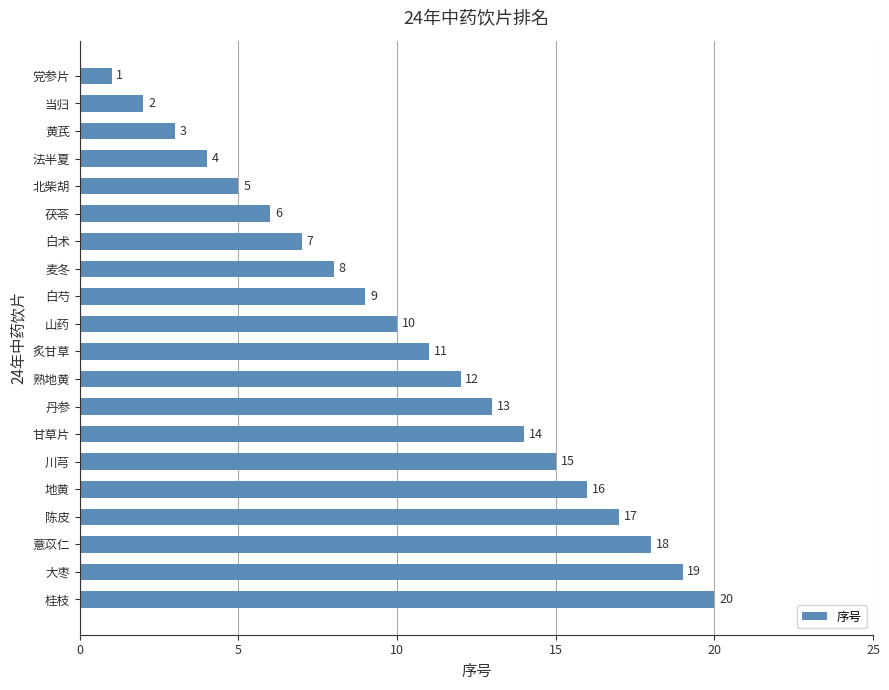

Where is the data nearest to the value 10?

山药